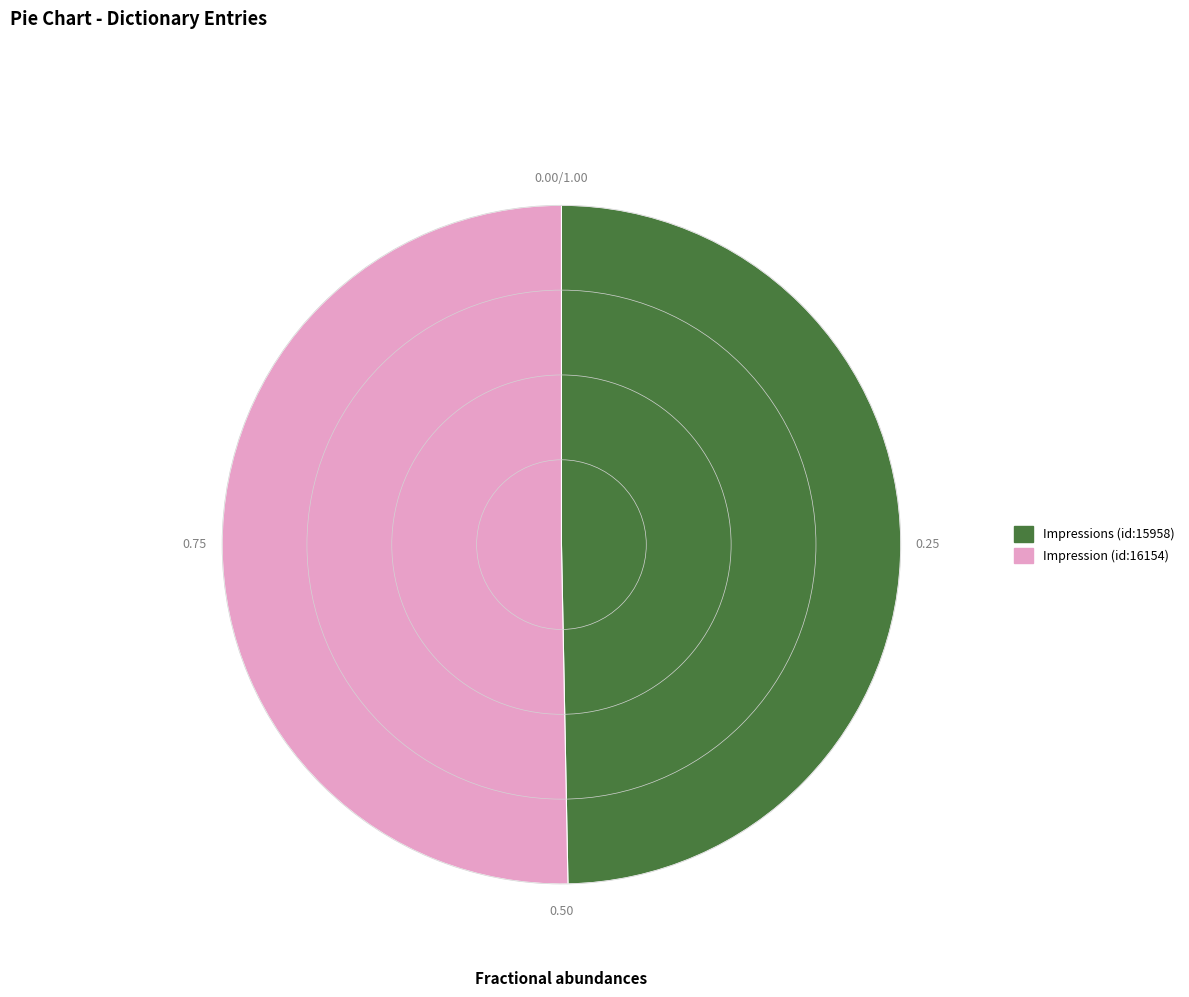

What is the ratio of the value at Impression (id:16154) to the value at Impressions (id:15958)?

1.0